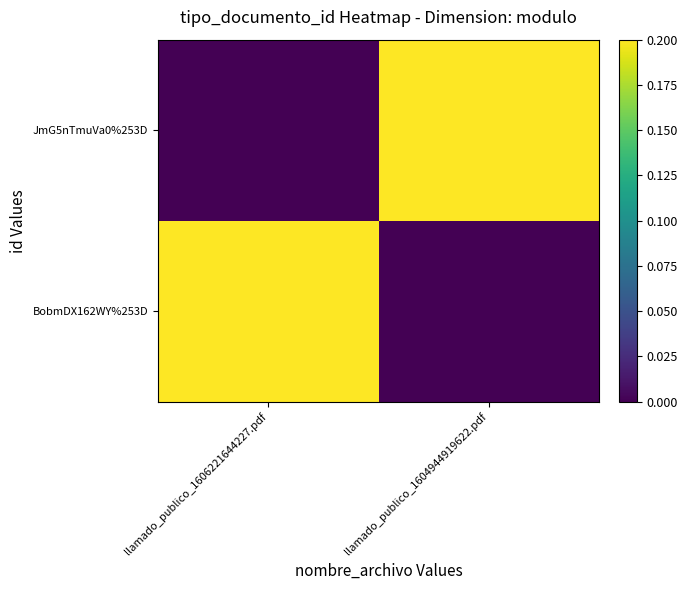

Between llamado_publico_1604944919622.pdf and llamado_publico_1606221644227.pdf, which is larger?

llamado_publico_1604944919622.pdf